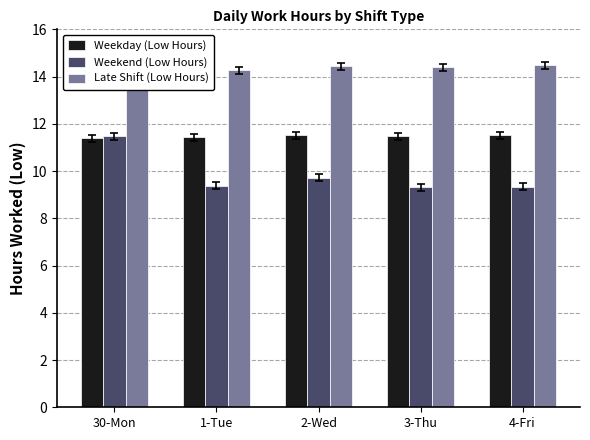

Count the Weekday (Low Hours) values in the range 11 to 12.

5